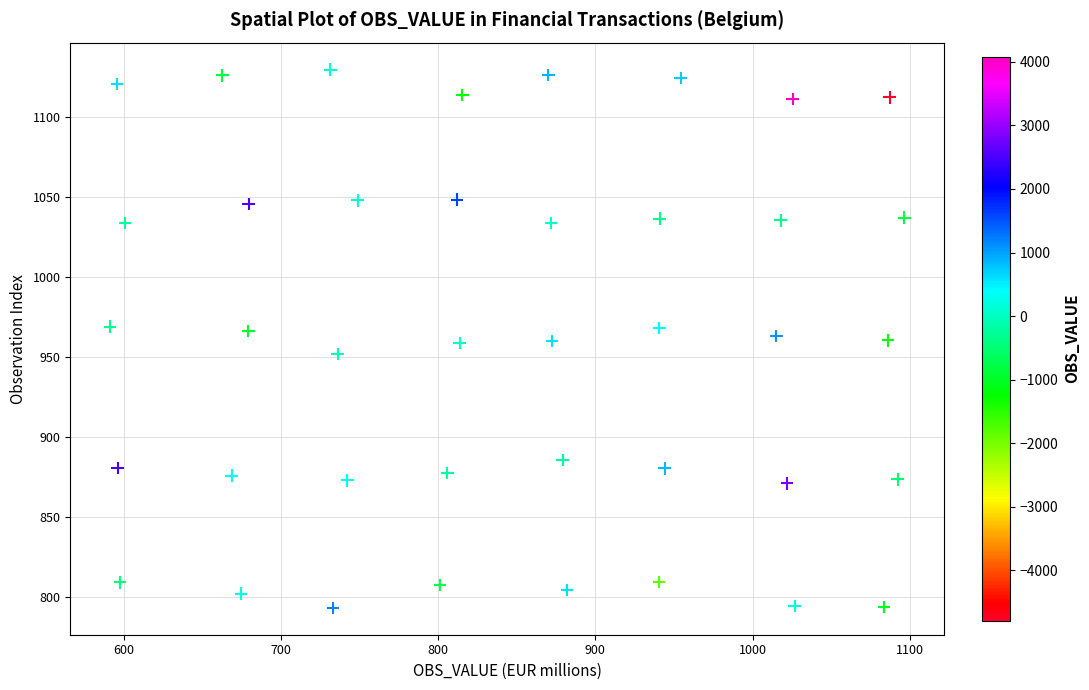

What is the range of Y values (max minus min)?

336.6